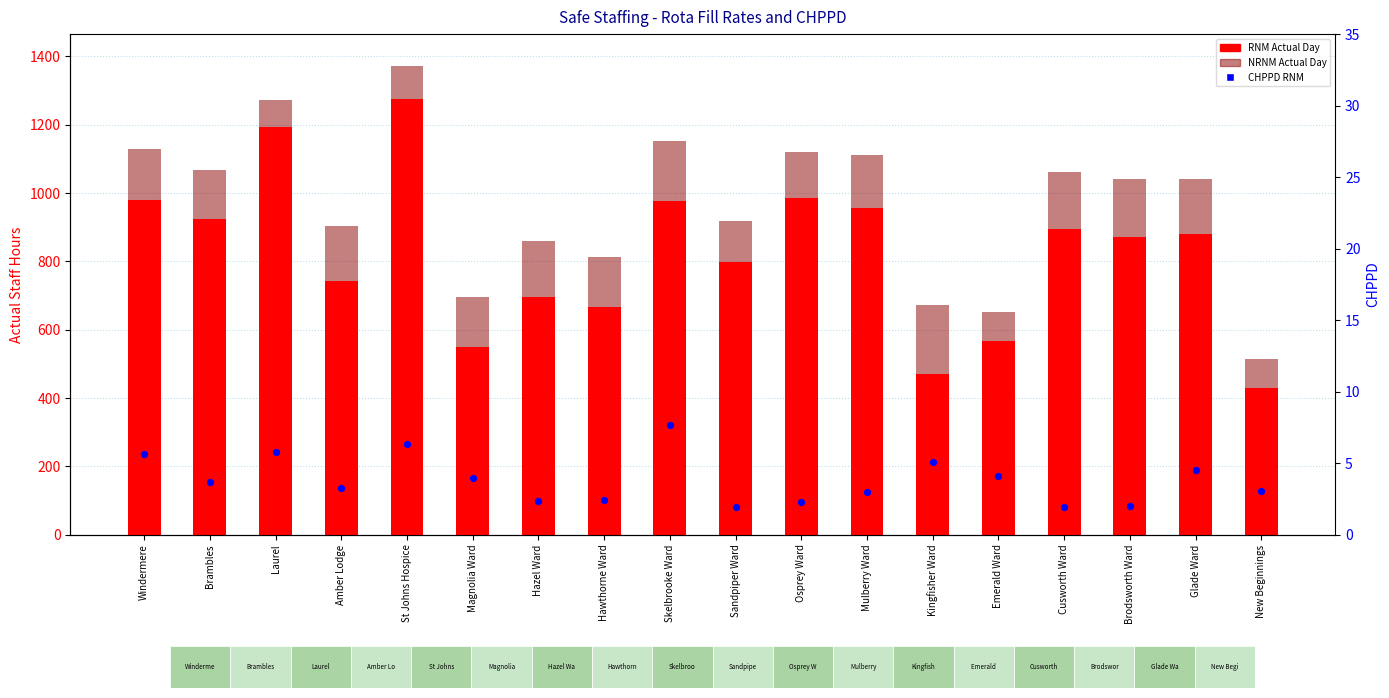

What are all the series names shown in the legend?

RNM_Actual_Day, NRNM_Actual_Day, CHPPD_RNM